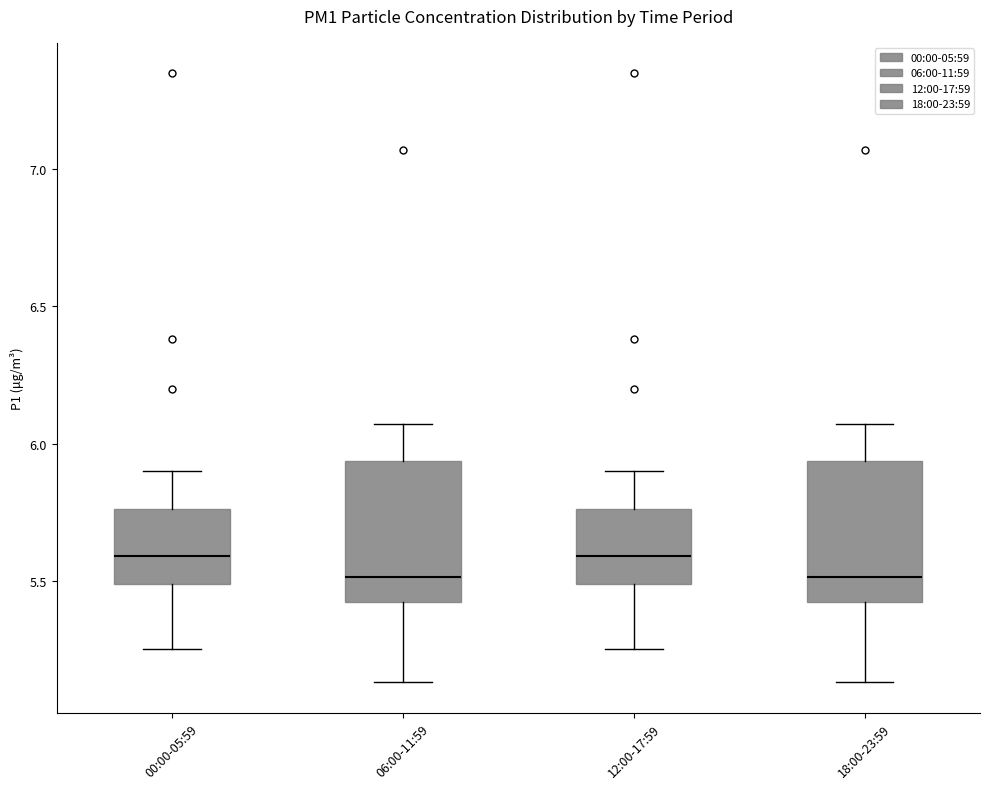

Where is the upper edge of the box for 18:00-23:59 on the y-axis? The values are not printed on the chart, so give them approximately, as read against the axis.

5.95